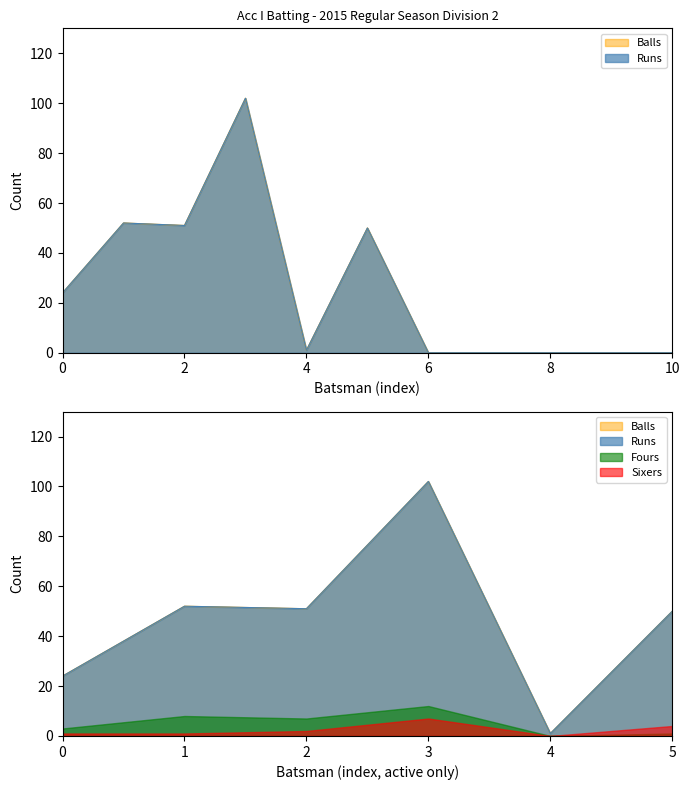

What is the label of the 6th point from the right?

Khuram Nasir